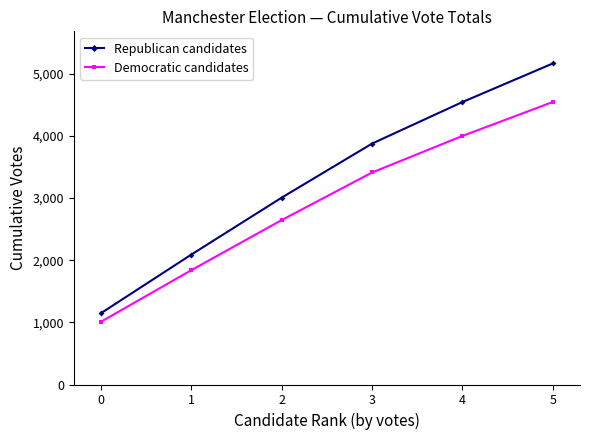

What is the spread (max minus min) of values at 3?

465.4